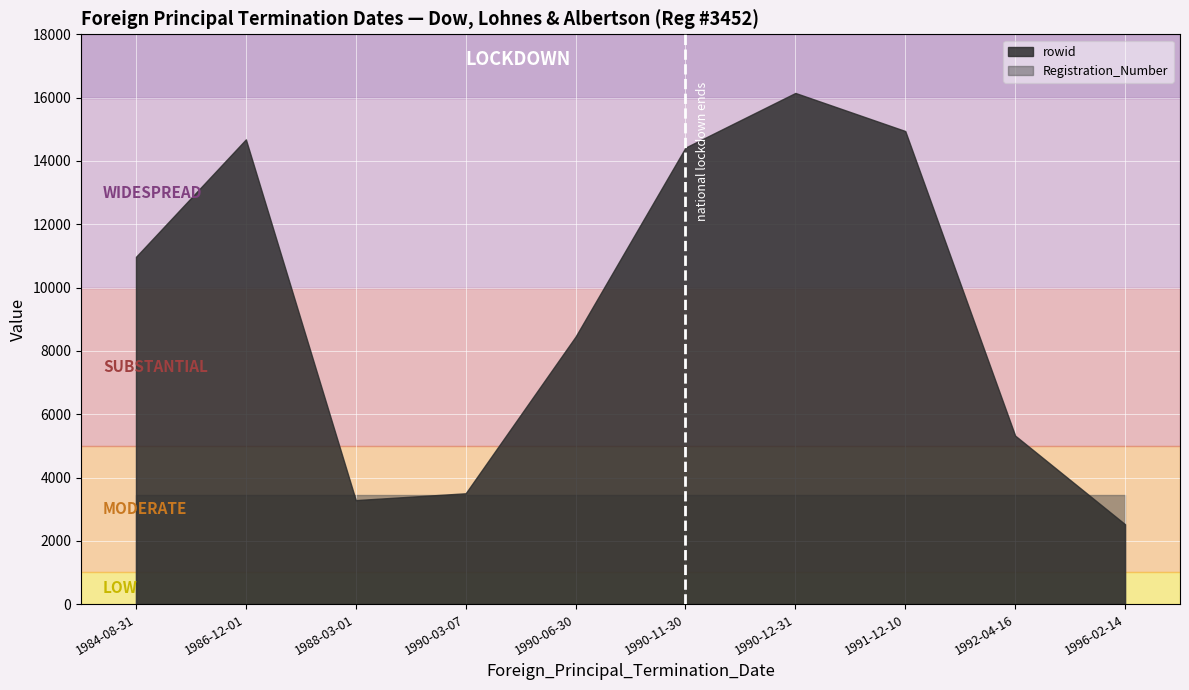

At which label does the data first exceed 10971?

1986-12-01